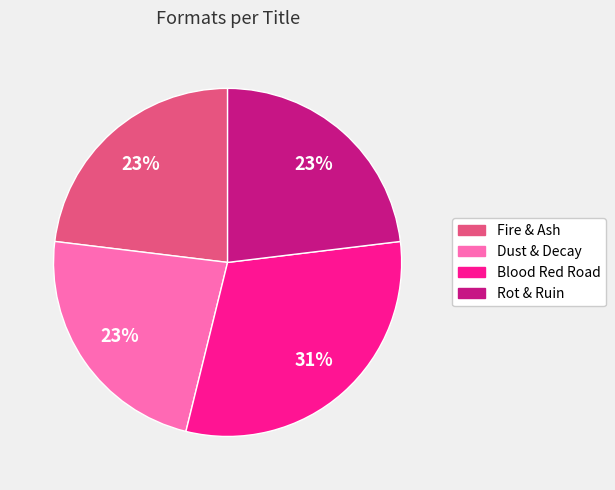

To the nearest percent, what portion does Blood Red Road represent?

31%